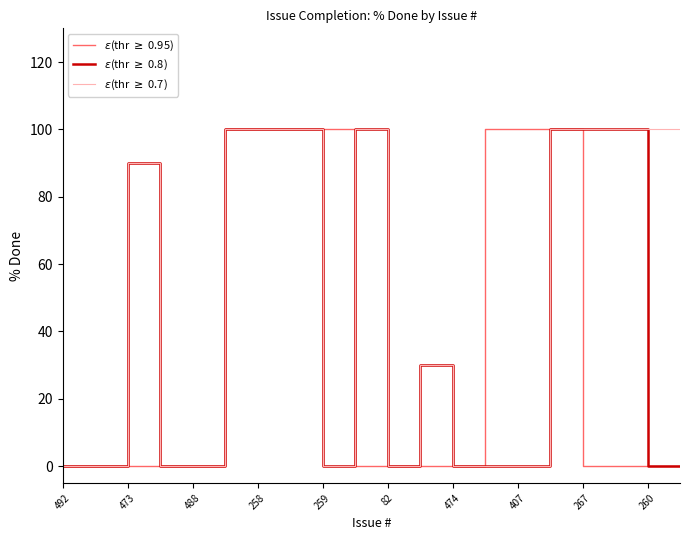

What is the maximum value shown in the chart?

100